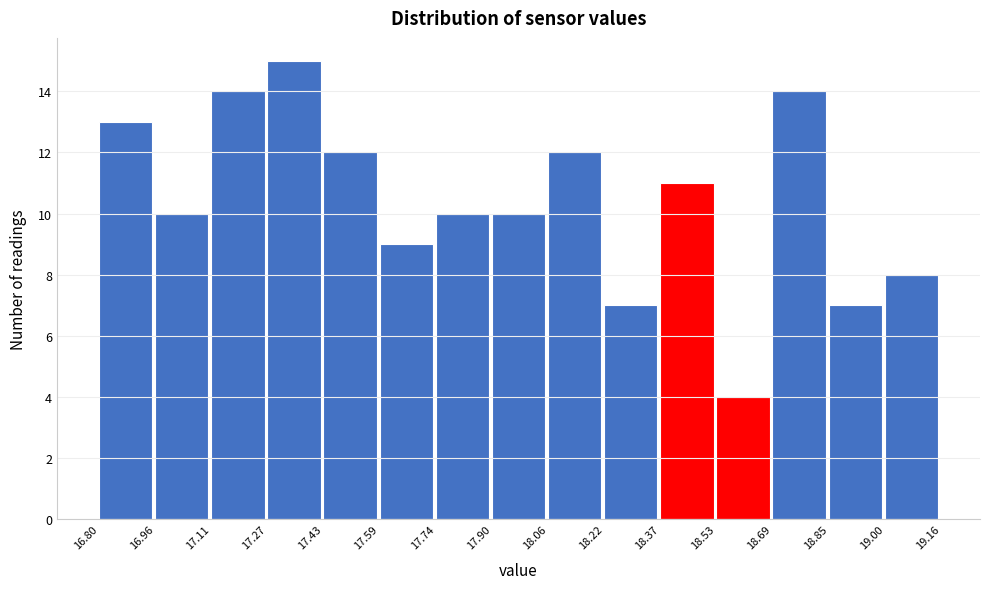

Reading left to right, list every bar in this chart as the range it spans on the x-axis followed by its height. The values are not printed on the chart, so give them approximately, as read against the axis.

16.80 to 16.96: 13
16.96 to 17.11: 10
17.11 to 17.27: 14
17.27 to 17.43: 15
17.43 to 17.59: 12
17.59 to 17.74: 9
17.74 to 17.90: 10
17.90 to 18.06: 10
18.06 to 18.22: 12
18.22 to 18.37: 7
18.37 to 18.53: 11
18.53 to 18.69: 4
18.69 to 18.85: 14
18.85 to 19.00: 7
19.00 to 19.16: 8